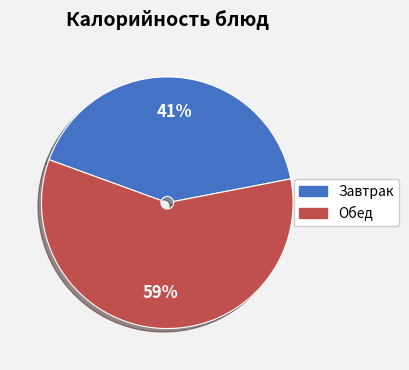

Is there any slice that represents more than half of the pie?

Yes